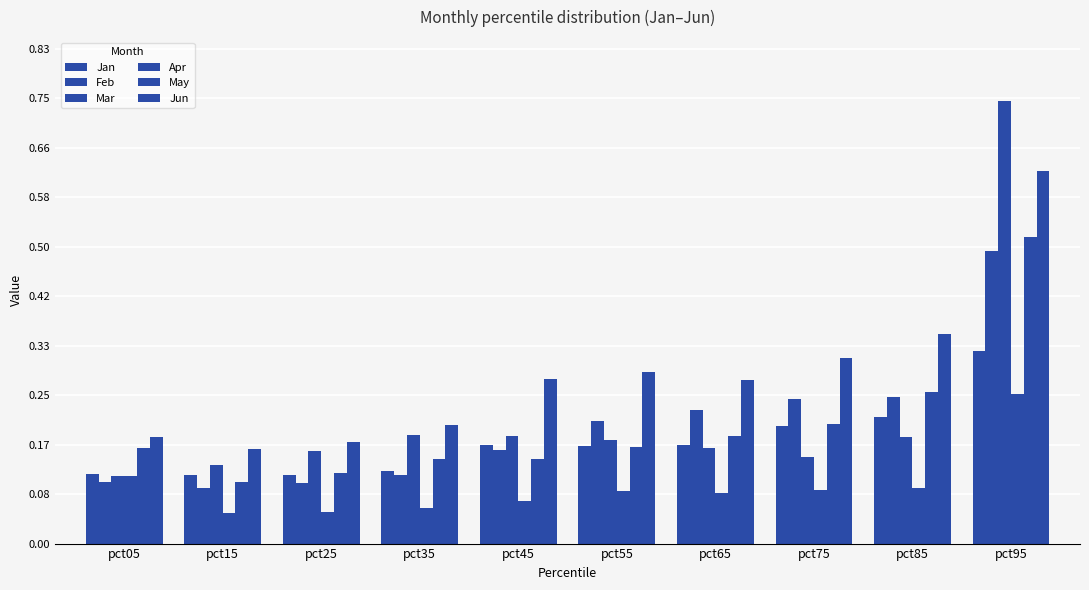

What is the difference between the maximum and minimum values in the May series?

0.4